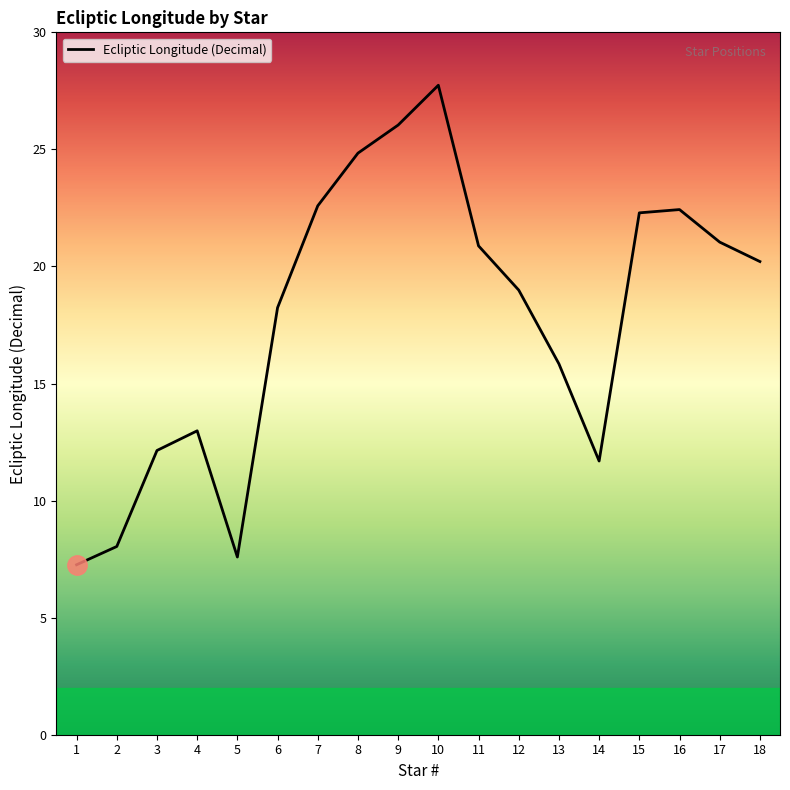

At which category does the data reach its first local valley?

5